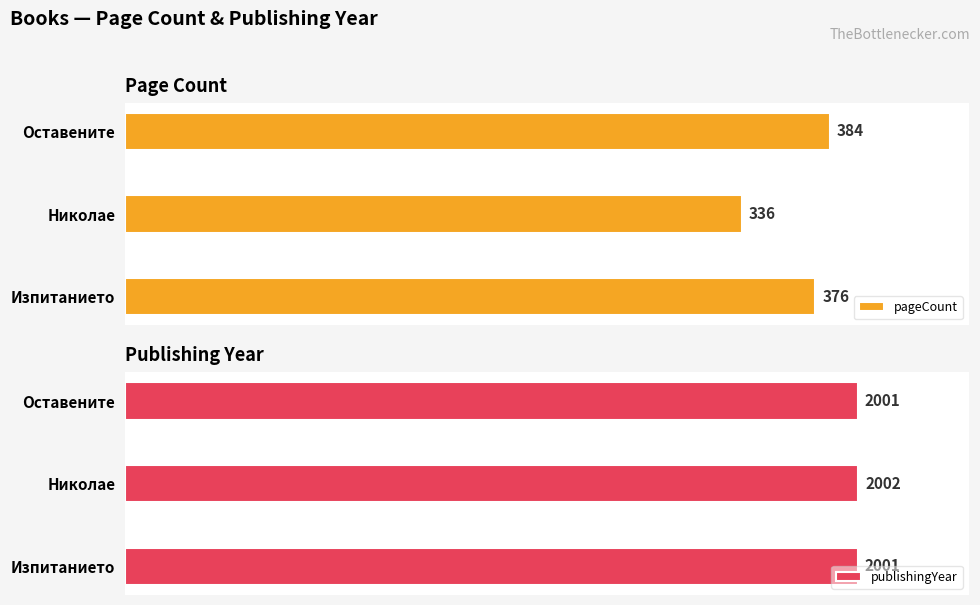

Between Изпитанието and Оставените, which series saw the biggest shift?

pageCount